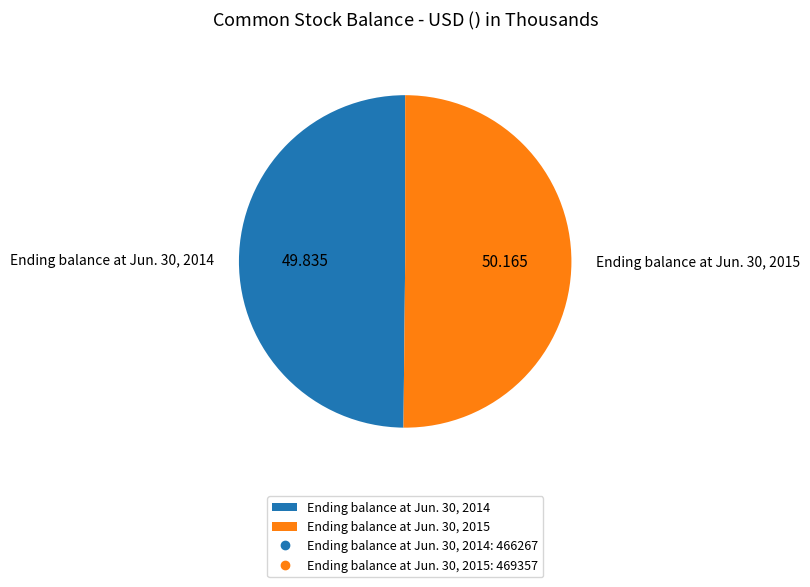

Is the sum of Ending balance at Jun. 30, 2014 and Ending balance at Jun. 30, 2015 greater than half?

Yes